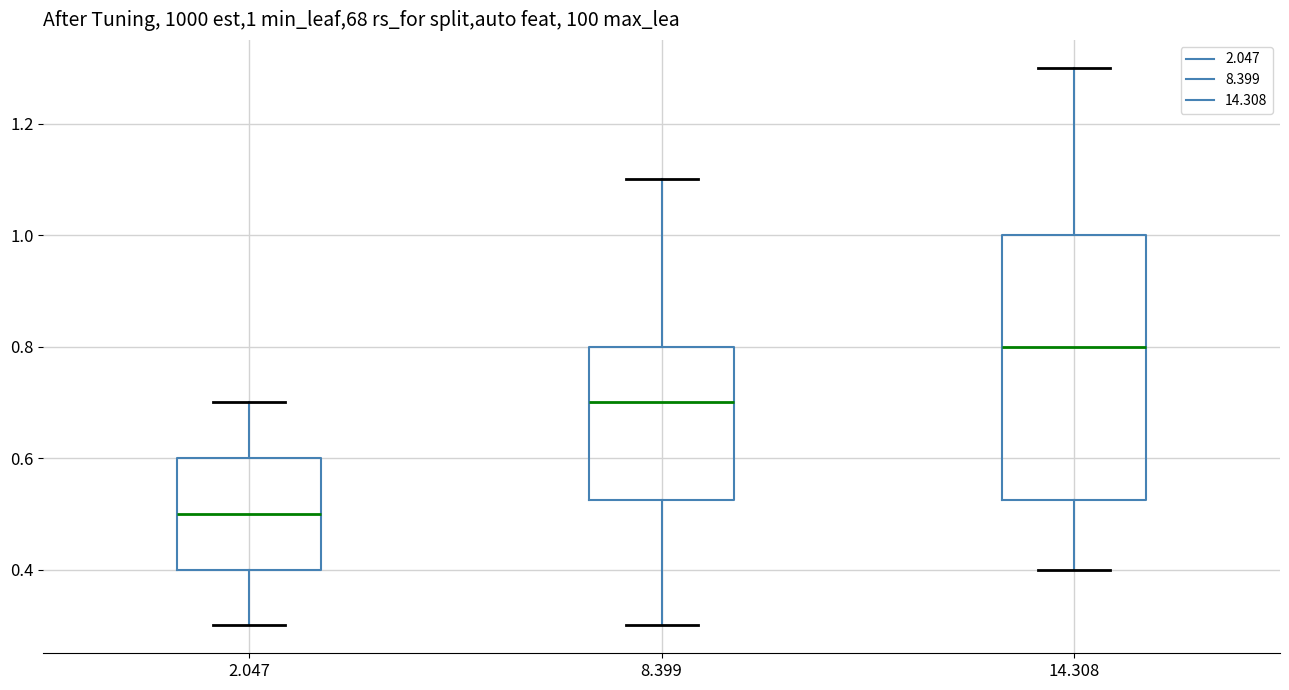

Which box has the lowest median line?

2.047